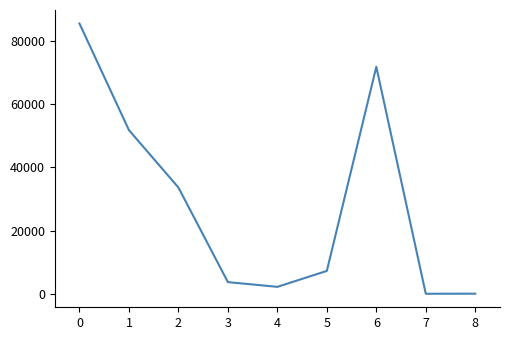

Where is the first local minimum?

4